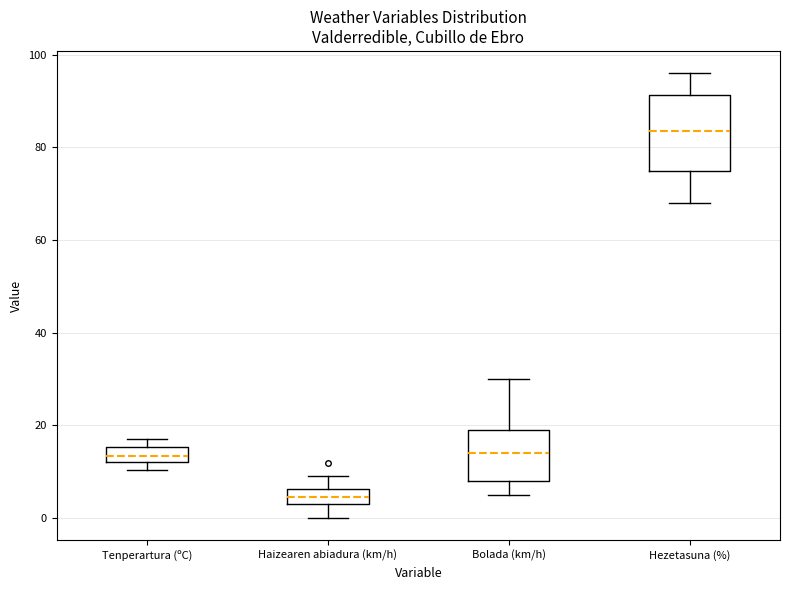

Where is the lower edge of the box for Haizearen abiadura (km/h) on the y-axis? The values are not printed on the chart, so give them approximately, as read against the axis.

4